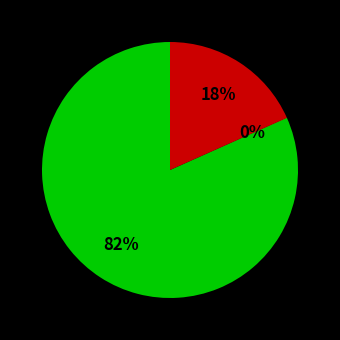

To the nearest percent, what is the difference between the largest and smallest slice percentages?

82%